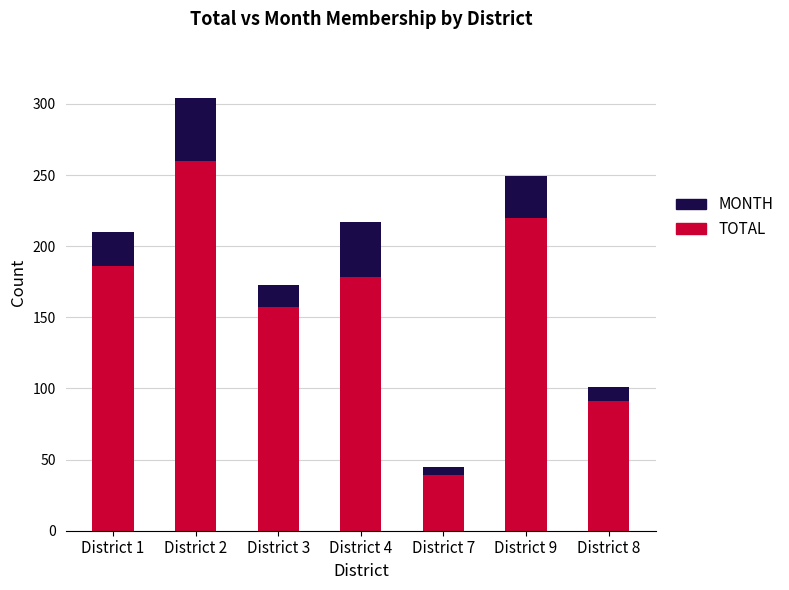

True or false: TOTAL has a value of 178 at District 4.

True